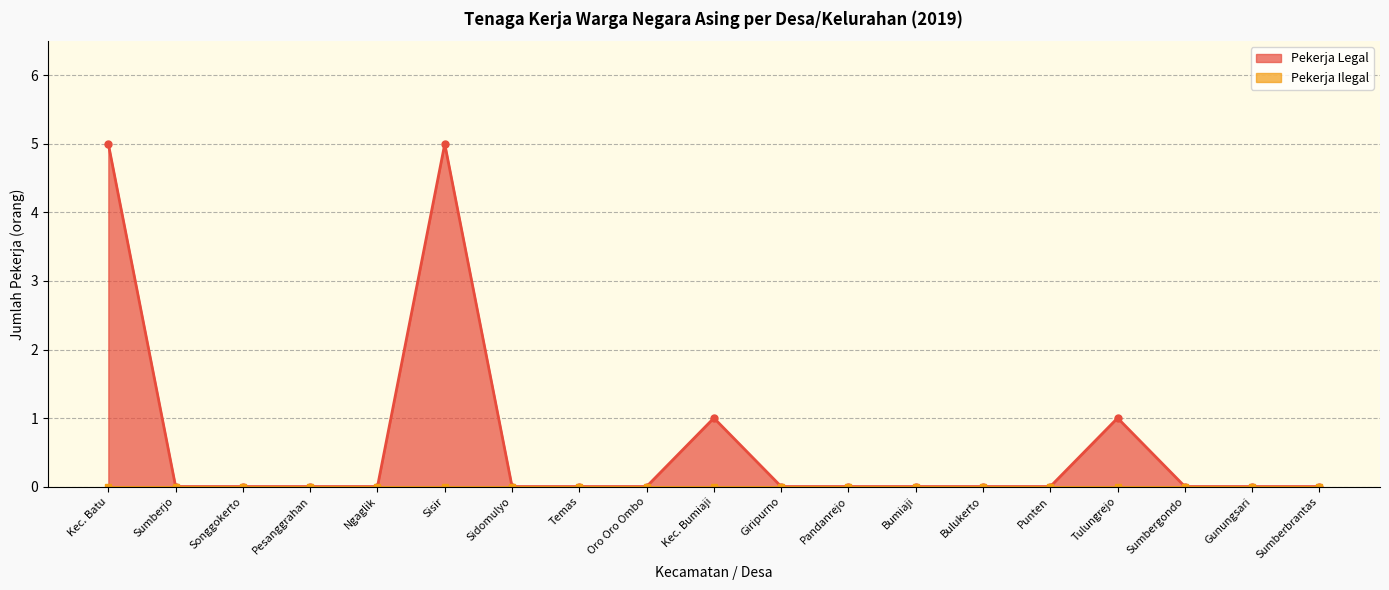

List the labels in order of value, largest first.

Kec. Batu, Sisir, Kec. Bumiaji, Tulungrejo, Sumberjo, Songgokerto, Pesanggrahan, Ngaglik, Sidomulyo, Temas, Oro Oro Ombo, Giripurno, Pandanrejo, Bumiaji, Bulukerto, Punten, Sumbergondo, Gunungsari, Sumberbrantas